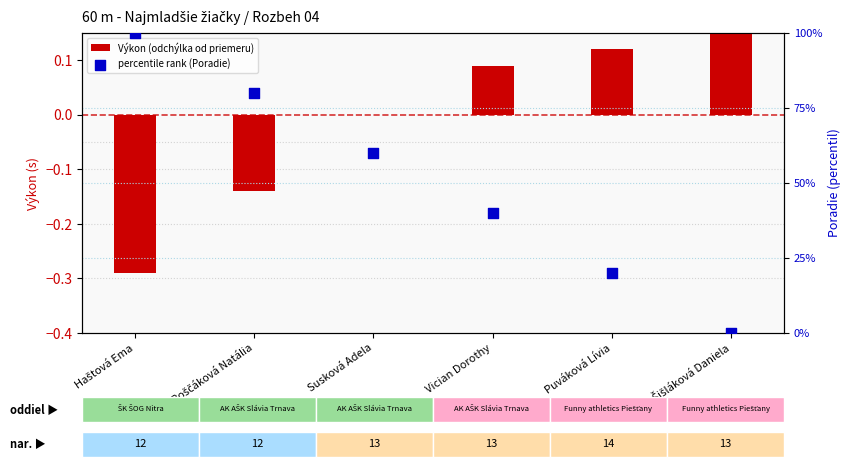

What is the total value across all series at Šišláková Daniela?

0.2